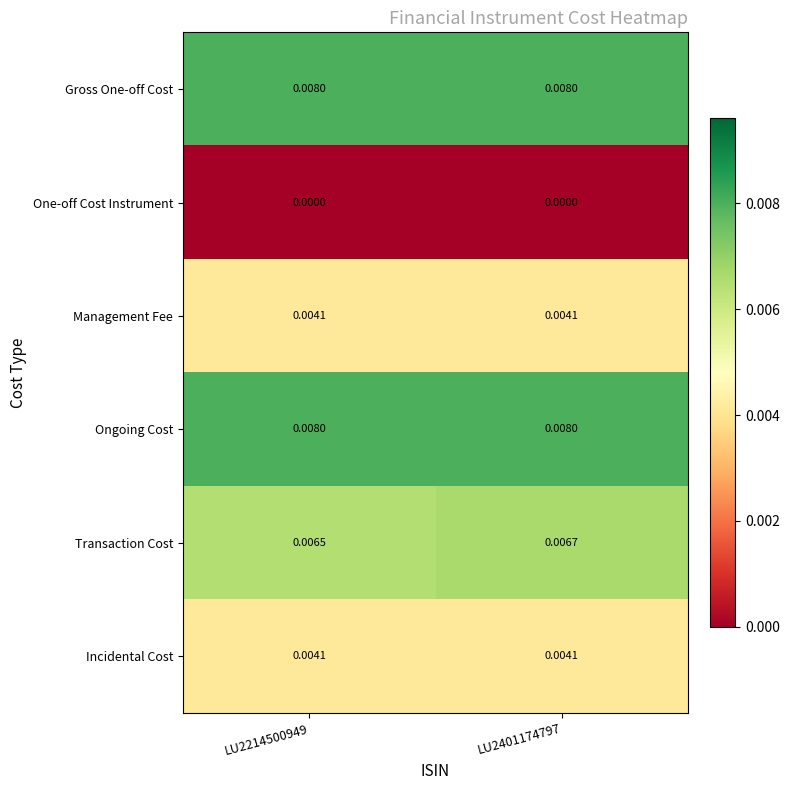

Is the value of Transaction Cost at LU2401174797 greater than the value of Incidental Cost at LU2401174797?

Yes